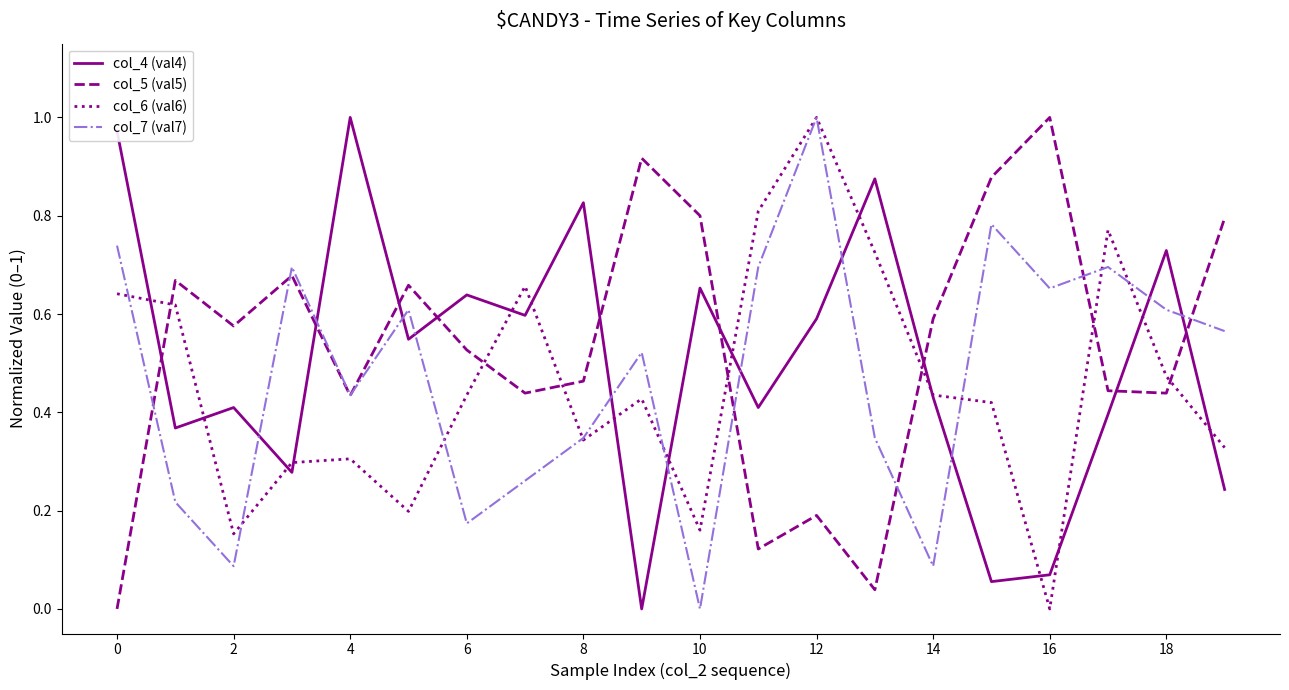

Rank the series by their average value, from lowest to highest.

col_6 (val6), col_7 (val7), col_4 (val4), col_5 (val5)